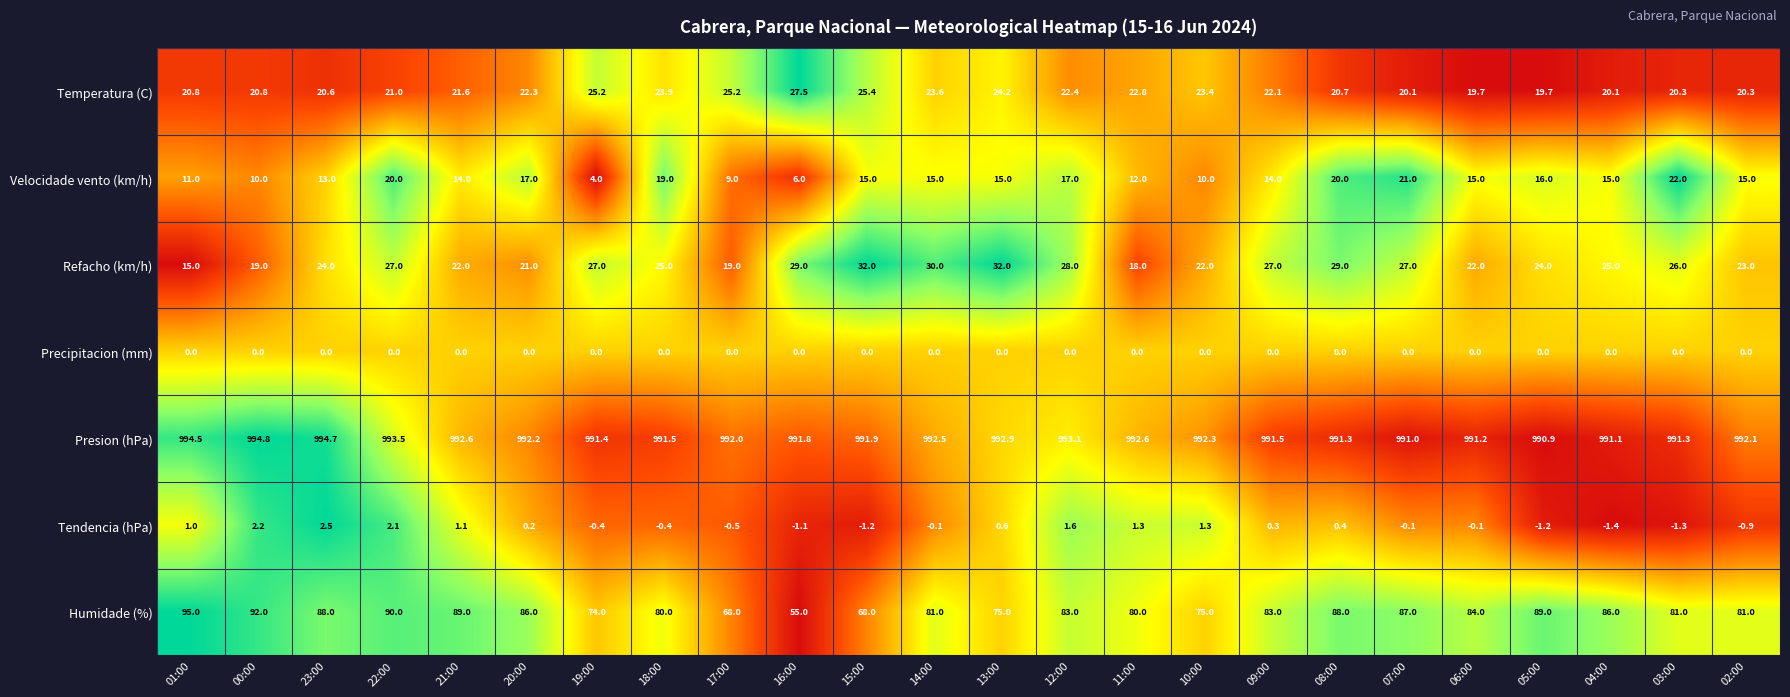

Which label corresponds to the largest value in the chart?

00:00